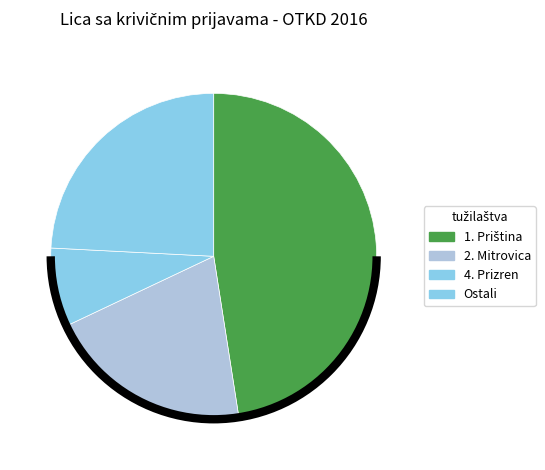

To the nearest percent, what percentage of the pie is 4. Prizren?

8%